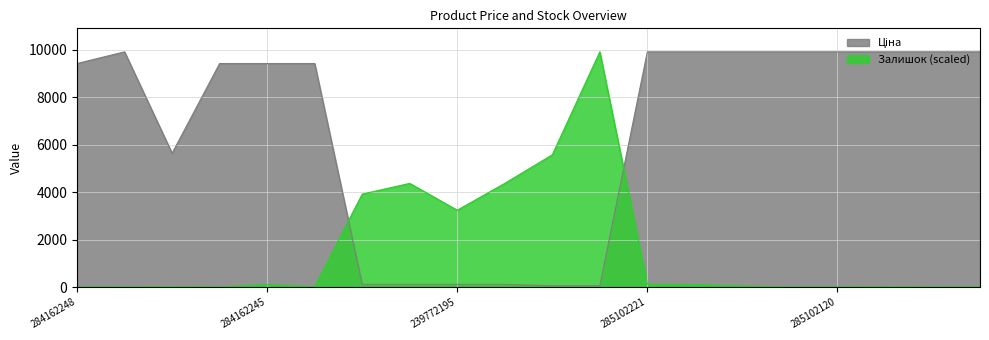

Reading left to right, extract all data points from this chart.

Ціна: 284162248=9416.9	285101569=9908.5	10832185=5636.0	284162246=9416.9	284162245=9416.9	284162244=9416.9	247132181=113.3	247132180=113.3	239772195=113.3	239772179=113.3	239732195=56.7	239732179=56.7	285102221=9908.5	285102219=9908.5	285102218=9908.5	285102216=9908.5	285102120=9908.5	285102044=9908.5	285101916=9908.5	285101915=9908.5
Залишок: 284162248=0.0	285101569=0.0	10832185=15.1	284162246=0.0	284162245=105.4	284162244=15.1	247132181=3915.2	247132180=4367.0	239772195=3237.6	239772179=4367.0	239732195=5571.6	239732179=9908.5	285102221=120.5	285102219=105.4	285102218=45.2	285102216=0.0	285102120=0.0	285102044=15.1	285101916=0.0	285101915=0.0